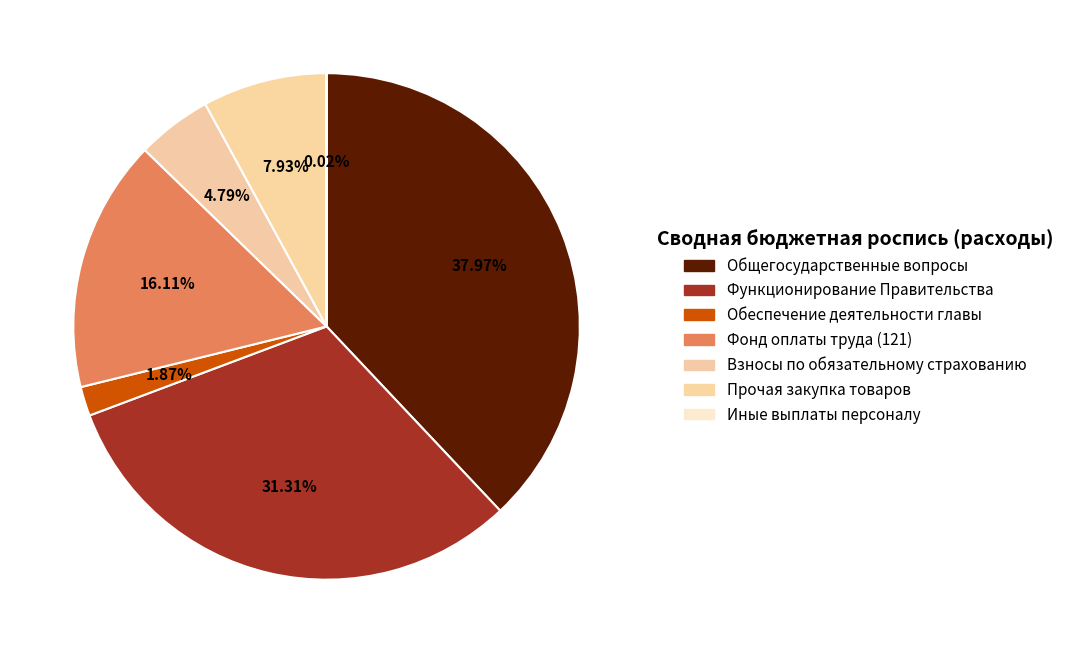

How much of the chart is everything except Взносы по обязательному страхованию?

95.2%